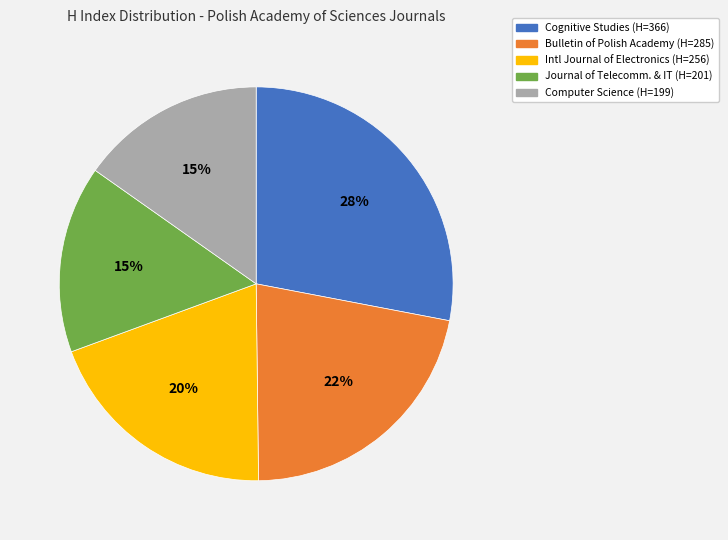

Does any single category account for the majority?

No